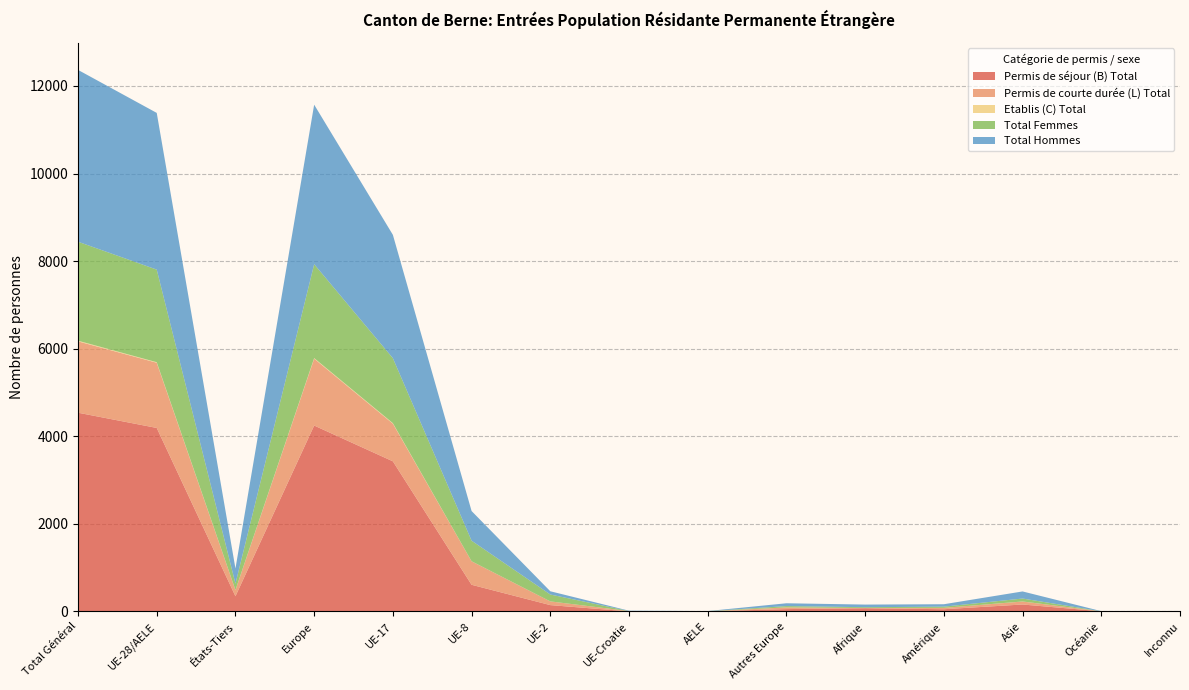

Reading left to right, extract all data points from this chart.

Permis de séjour (B) Total: 4539	4191	348	4246	3429	610	146	2	4	55	75	52	160	4	2
Permis de courte durée (L) Total: 1629	1489	140	1527	860	536	85	7	1	38	3	31	68	0	0
Etablis (C) Total: 15	12	3	13	11	1	0	0	0	1	1	0	1	0	0
Total Femmes: 2260	2114	146	2144	1484	470	157	1	2	30	19	28	67	1	1
Total Hommes: 3923	3578	345	3642	2816	677	74	8	3	64	60	55	162	3	1